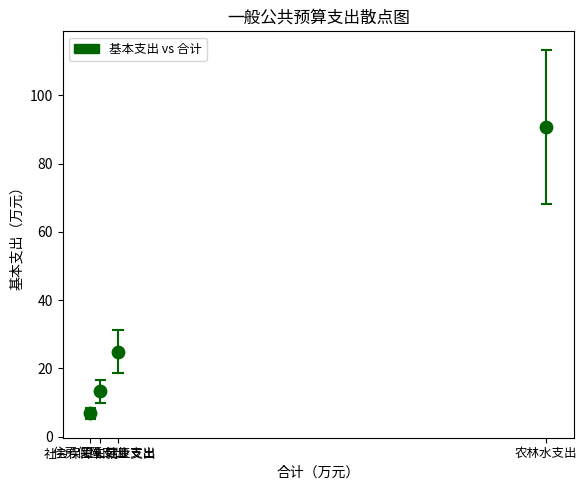

What is the range of X values (max minus min)?

298.9